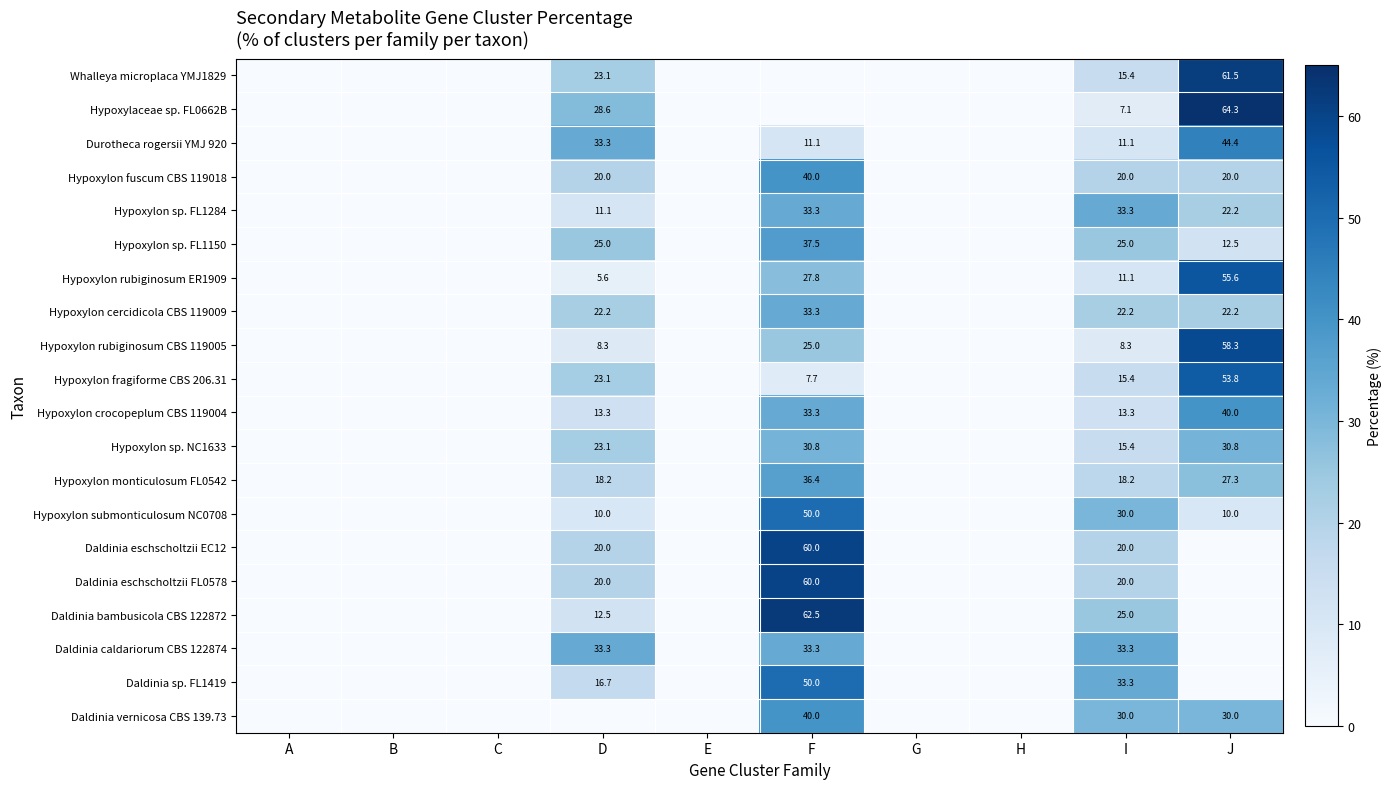

True or false: Hypoxylon fuscum CBS 119018 has a value of 59.0 at F.

False